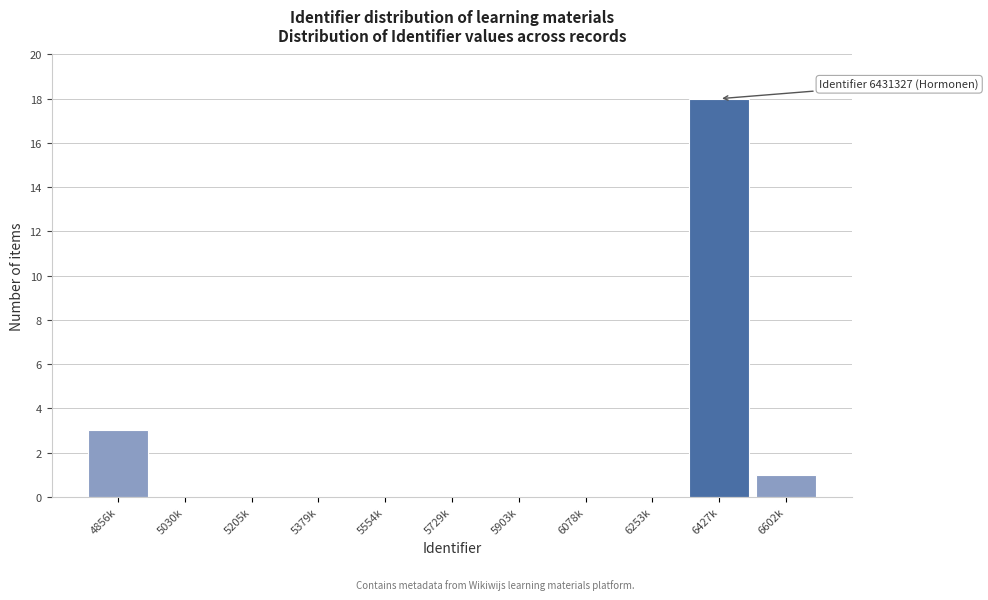

Reading left to right, extract all data points from this chart.

4856k=3	5030k=0	5205k=0	5379k=0	5554k=0	5729k=0	5903k=0	6078k=0	6253k=0	6427k=18	6602k=1